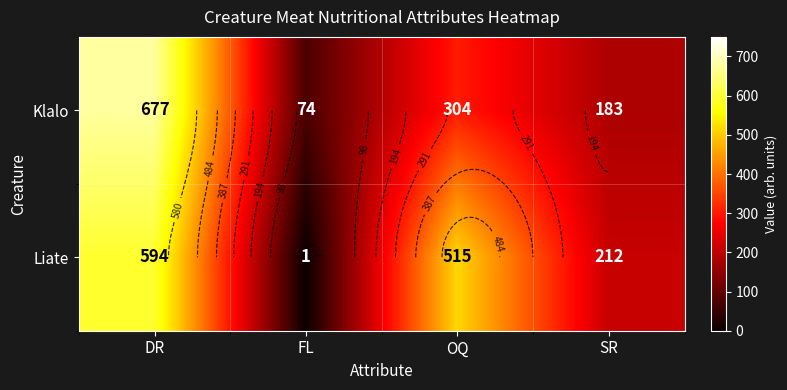

What is the sum of all Liate values?

1322